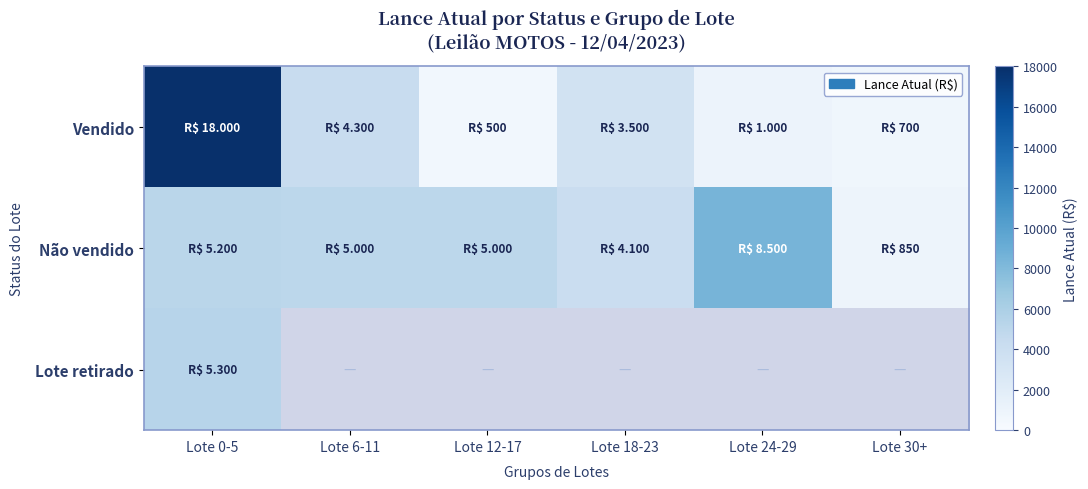

What is the minimum value for Lote retirado?

5300.0